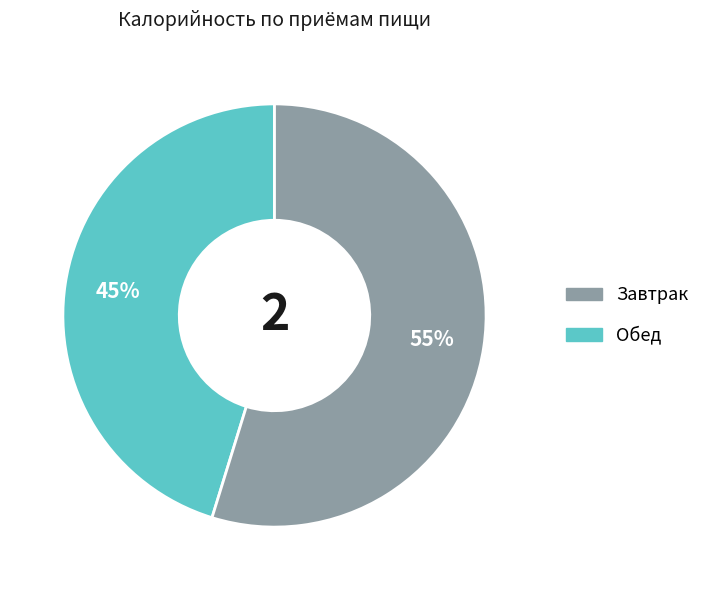

To the nearest percent, what is the difference between the largest and smallest slice percentages?

10%